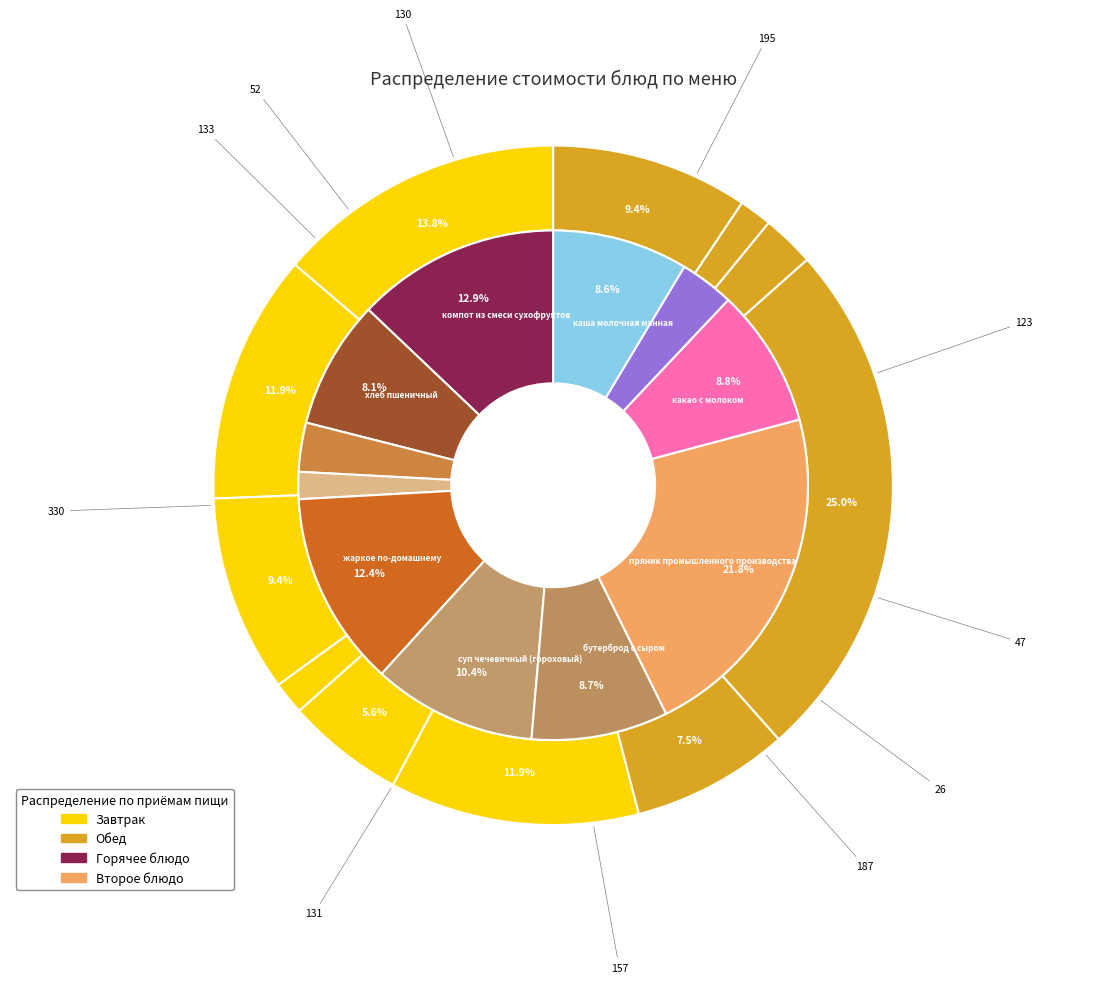

Combined, do каша молочная манная and компот из смеси сухофруктов account for over 50%?

No